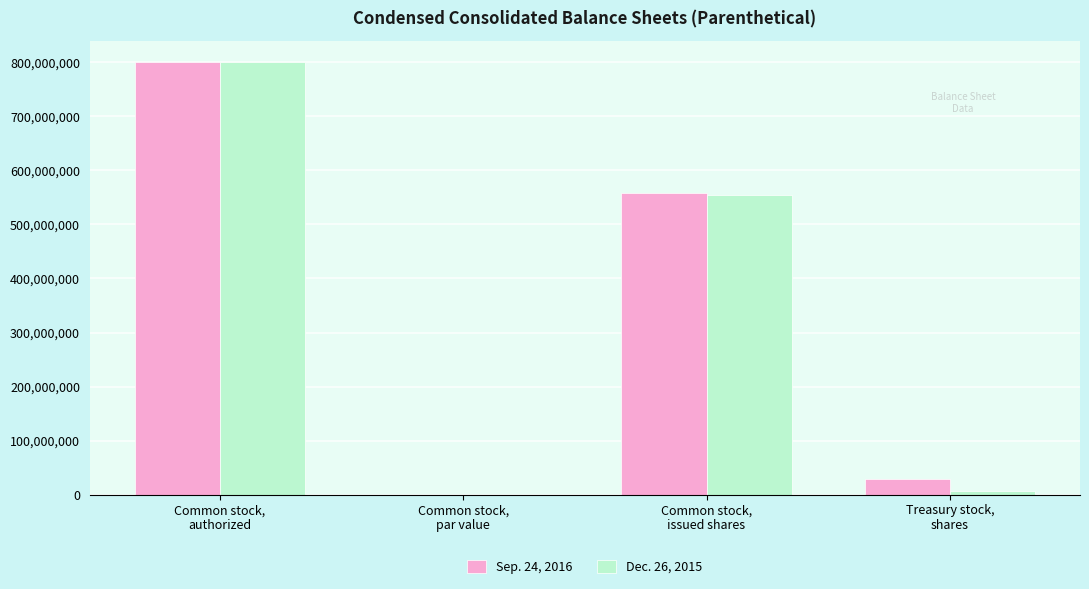

What is the sum of all Dec. 26, 2015 values?

1360750574.0